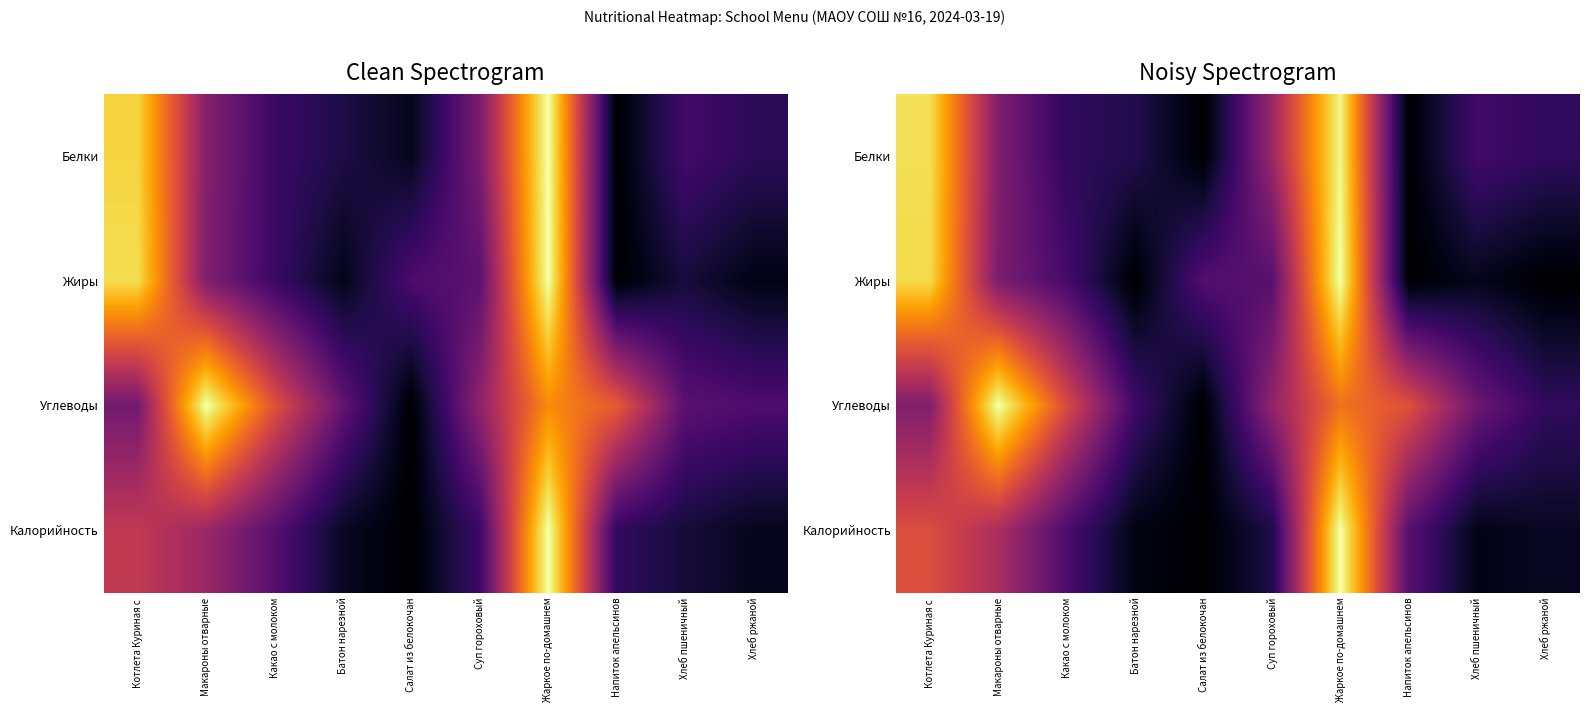

How many positive values does the Калорийность series have?

9